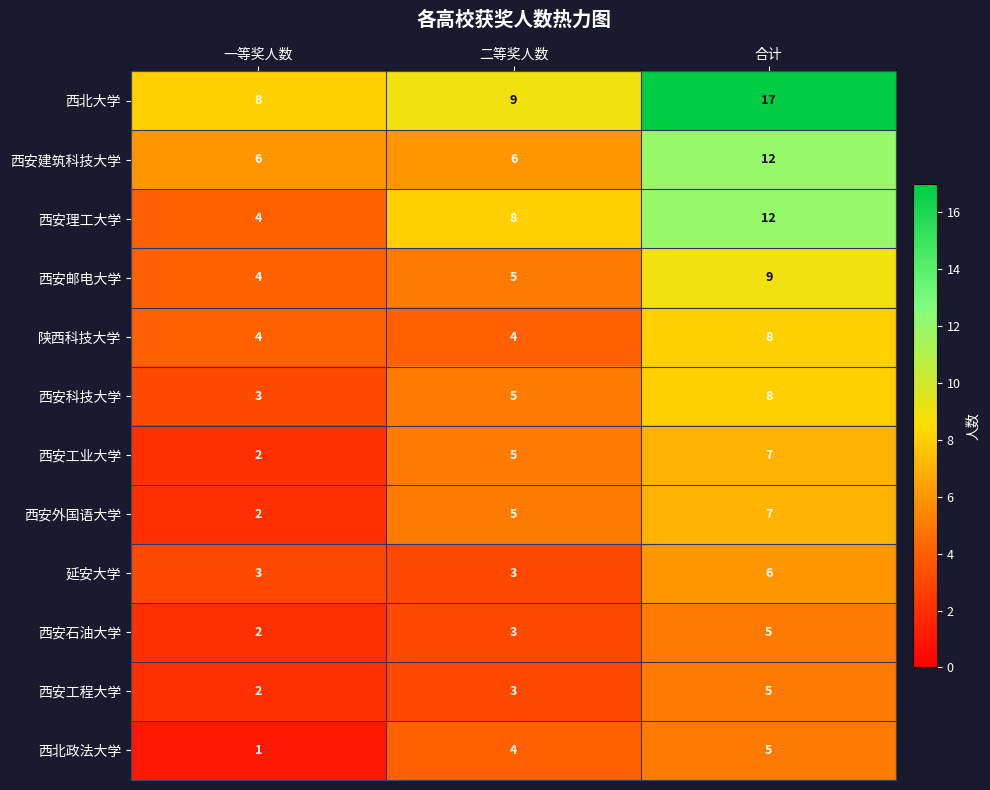

At which category does the chart reach its peak across all series?

合计